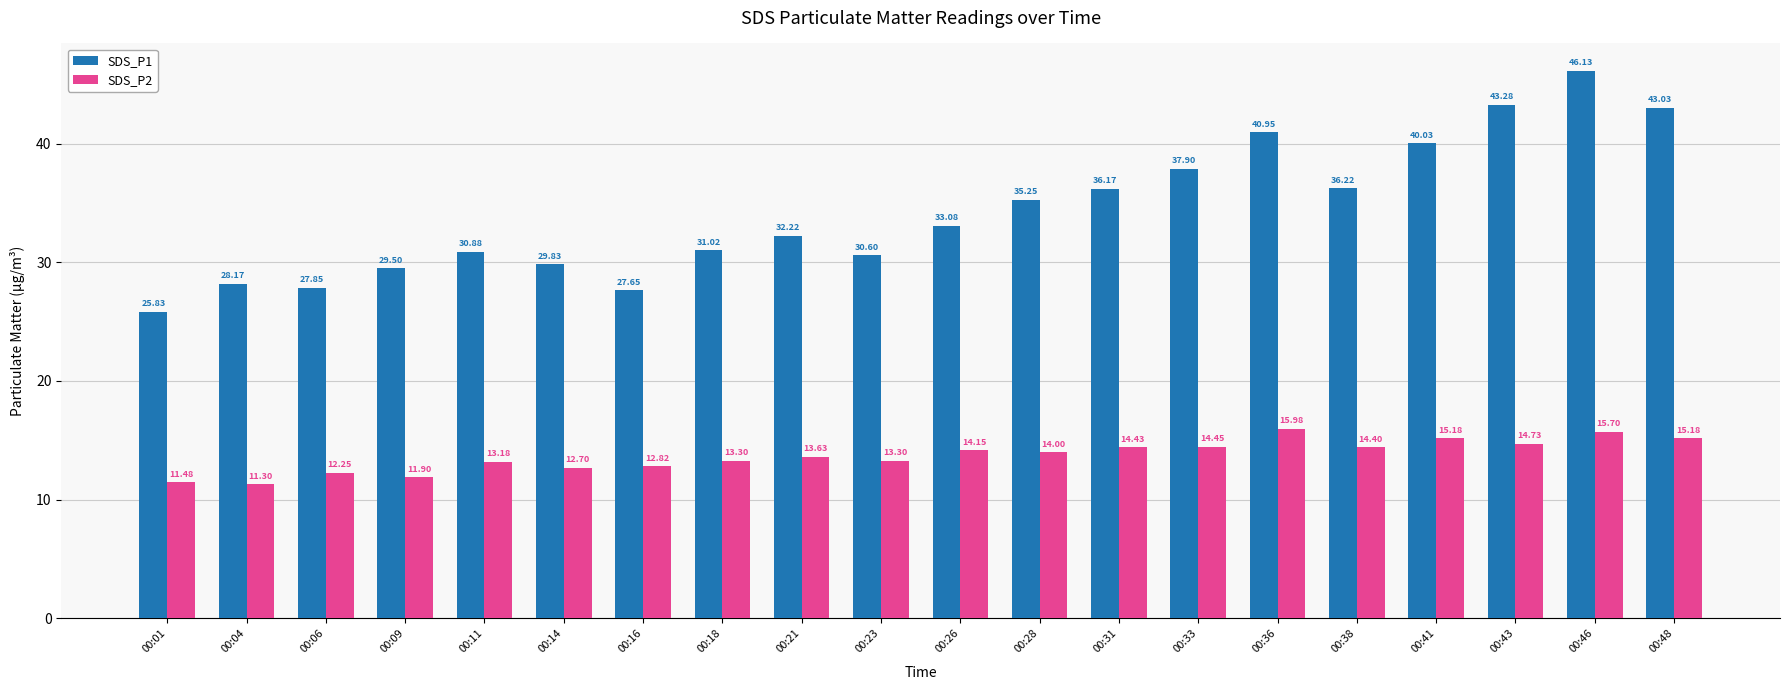

Which category has the lowest value in the SDS_P1 series?

00:01